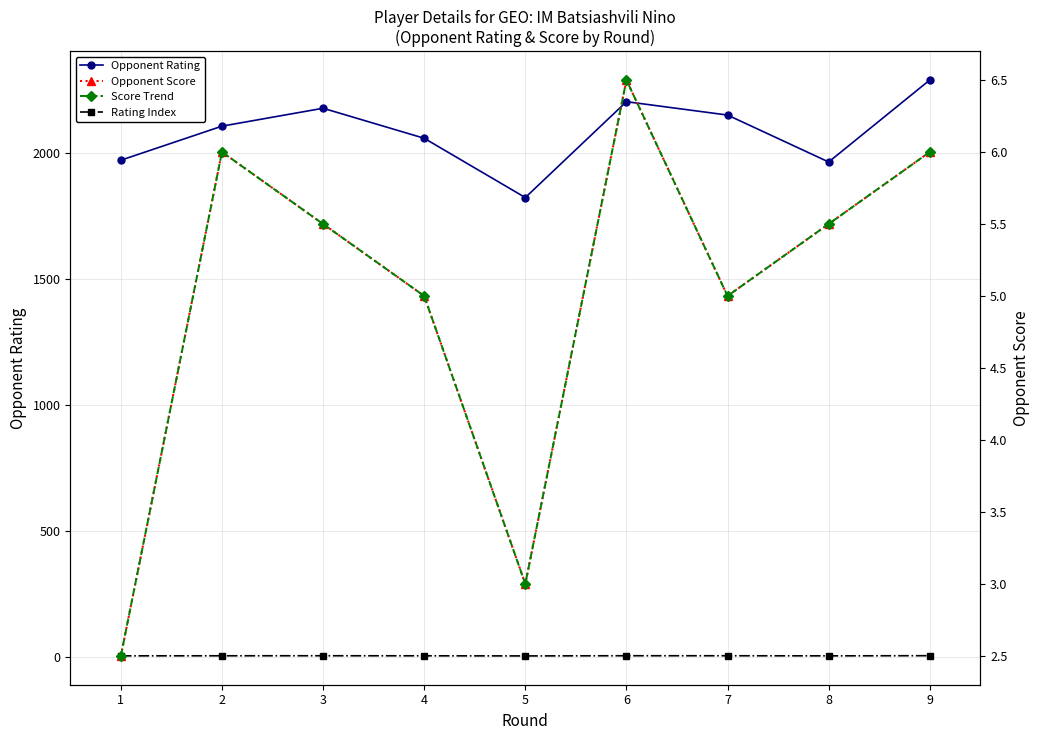

Where does the Opponent Score series first go above 5?

2